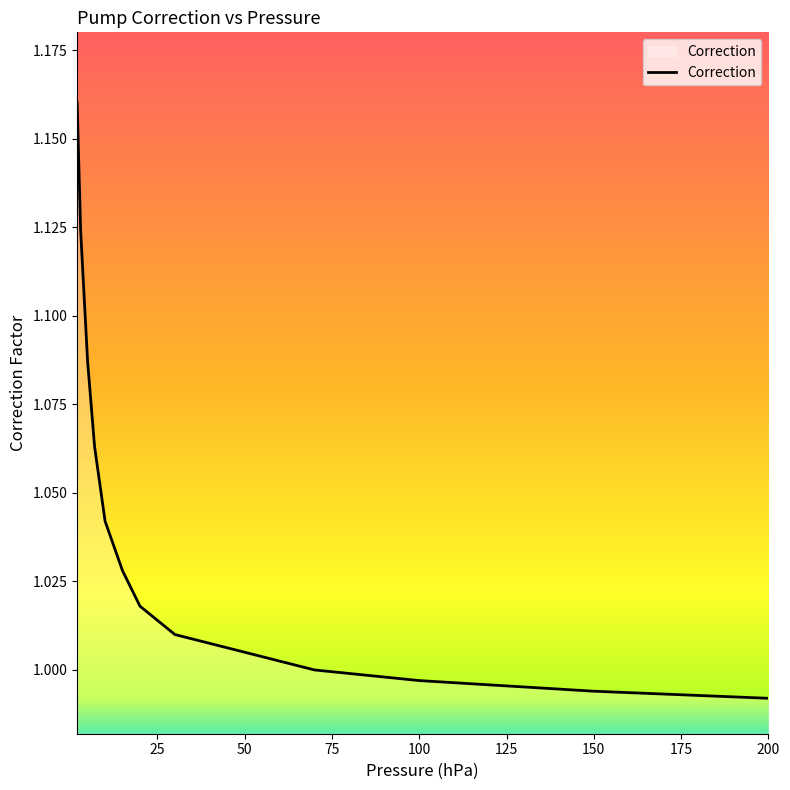

Rank the categories by value from lowest to highest.

200.0, 150.0, 100.0, 70.0, 50.0, 30.0, 20.0, 15.0, 10.0, 7.0, 5.0, 3.0, 2.0